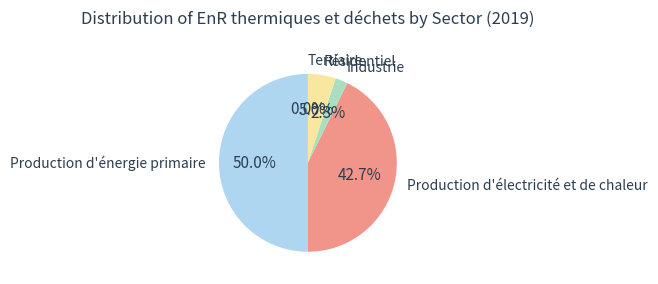

Approximately how many times larger is the value at Production d'électricité et de chaleur compared to Production d'énergie primaire?

0.9